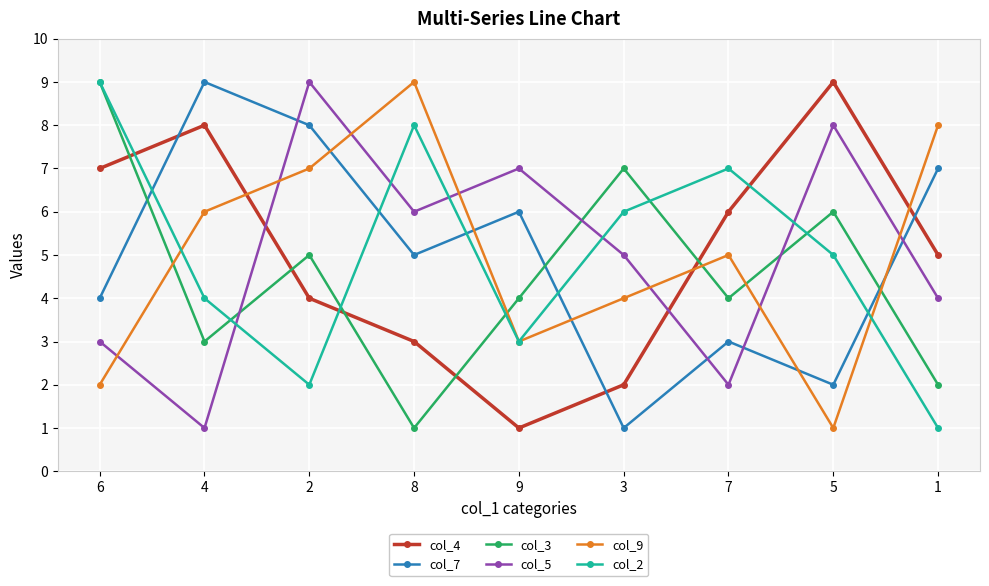

Which category has the highest value in the col_2 series?

6